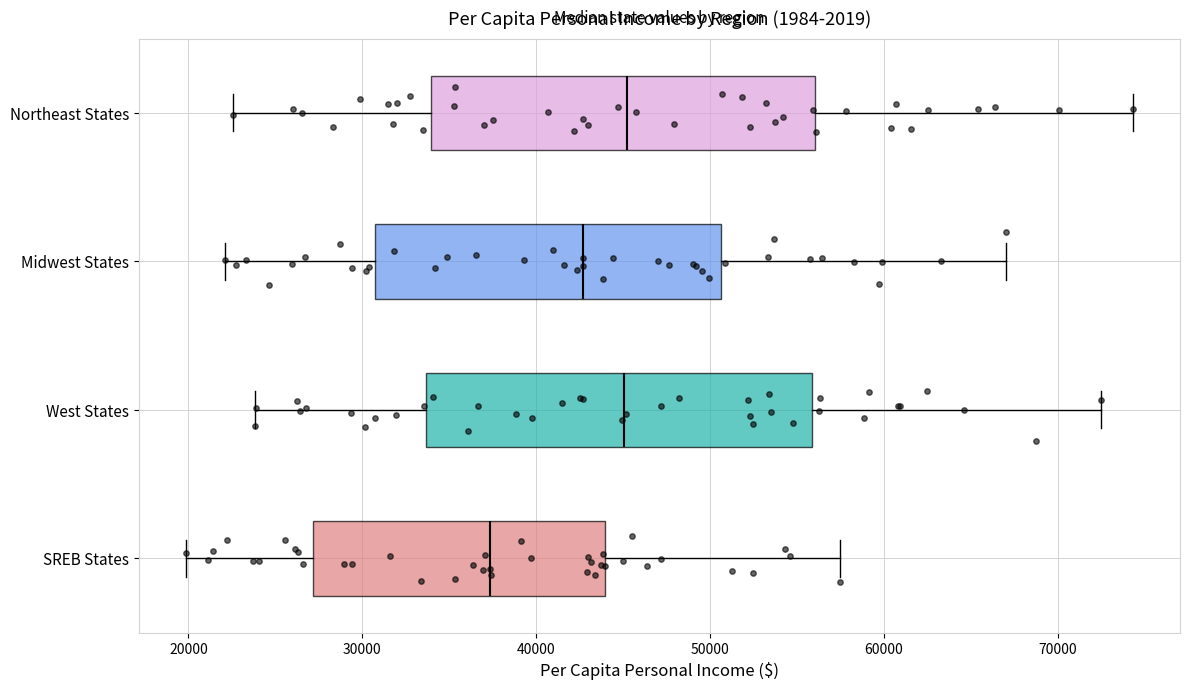

Reading bottom to top, read every box against the x-axis: the position of its median line, the range the box covers, and the ends of its whiskers. The values are not printed on the chart, so give them approximately, as read against the axis.

SREB States: median 37000, box 27000 to 44000, whiskers 20000 to 57000
West States: median 45000, box 34000 to 56000, whiskers 24000 to 72000
Midwest States: median 43000, box 31000 to 51000, whiskers 22000 to 67000
Northeast States: median 45000, box 34000 to 56000, whiskers 23000 to 74000